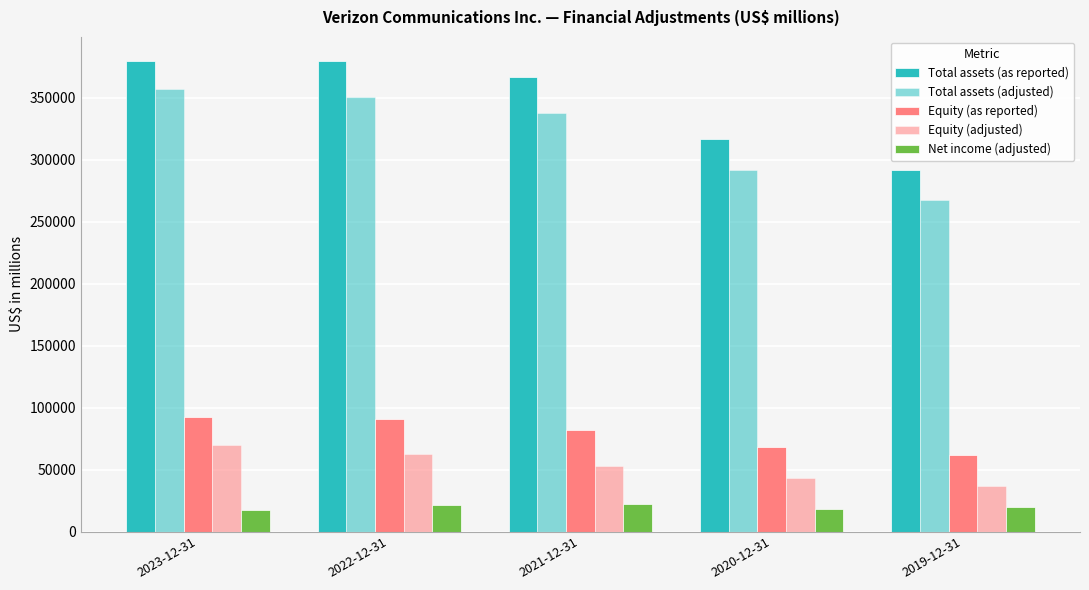

What is the value of the Total assets (adjusted) bar at the 4th from the left?

291708